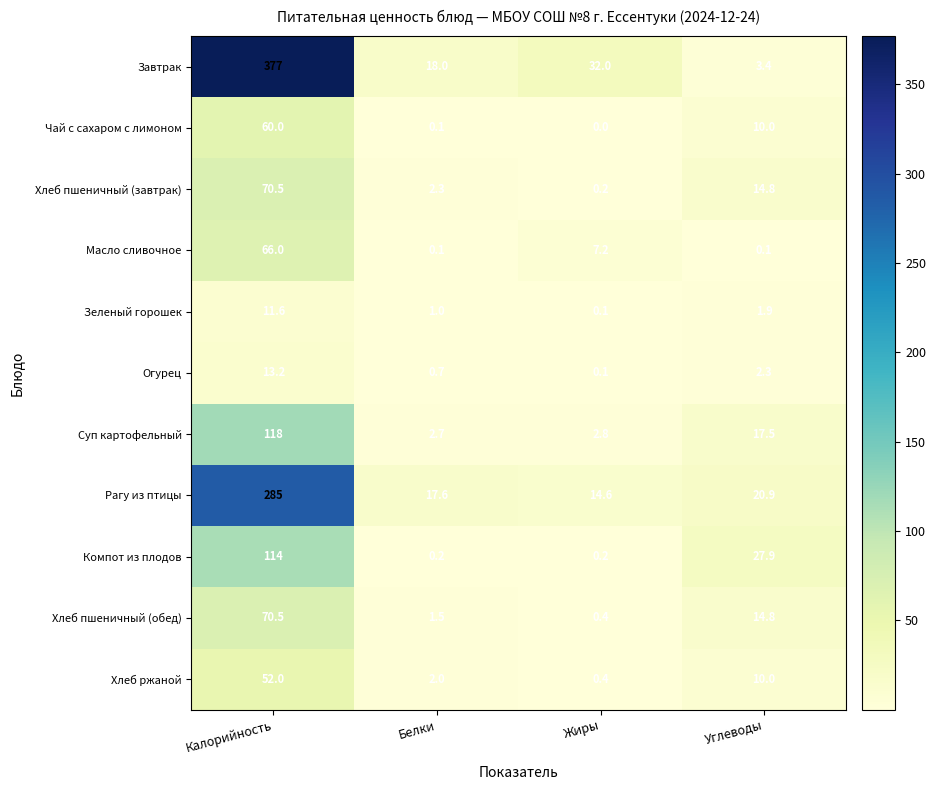

Is it true that Хлеб ржаной equals 5.2 at Углеводы?

False